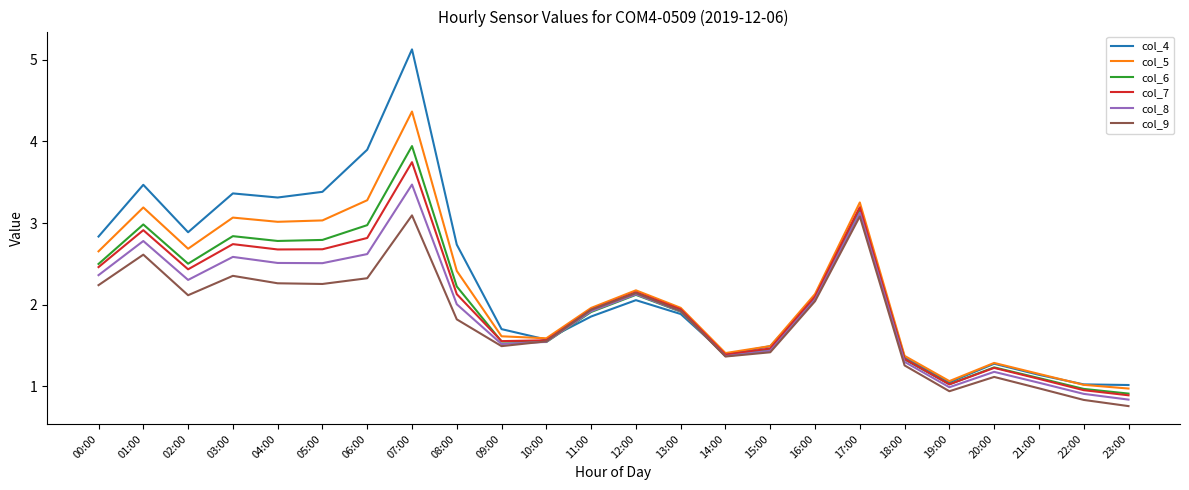

What is the difference between the maximum and minimum values in the col_9 series?

2.3